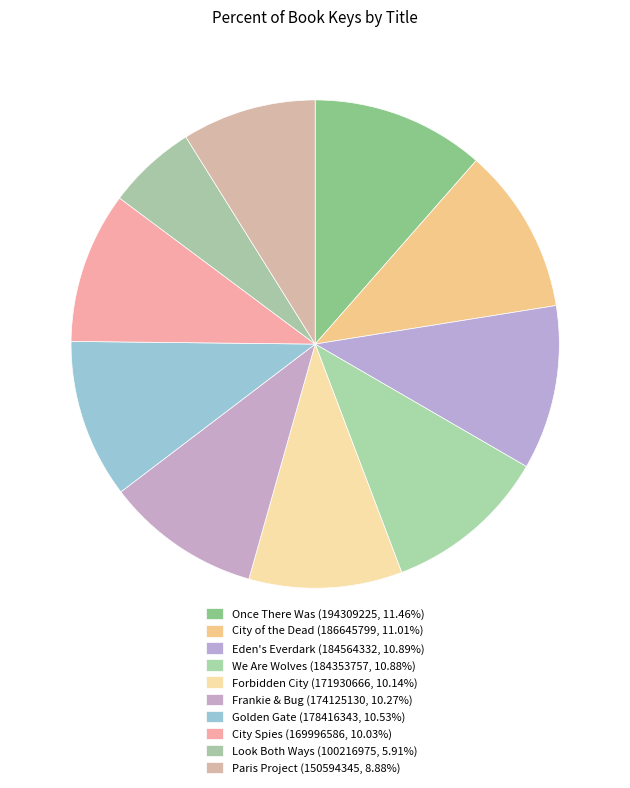

What percentage is the We Are Wolves slice, to the nearest percent?

11%